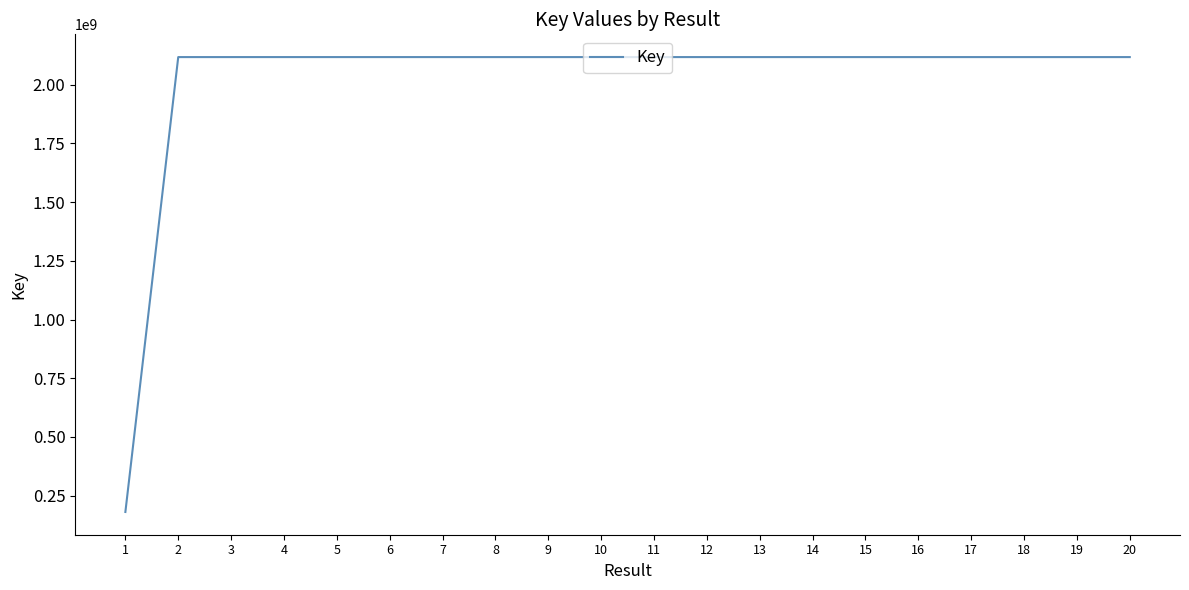

The value at 8 is 1457142191. True or false?

False